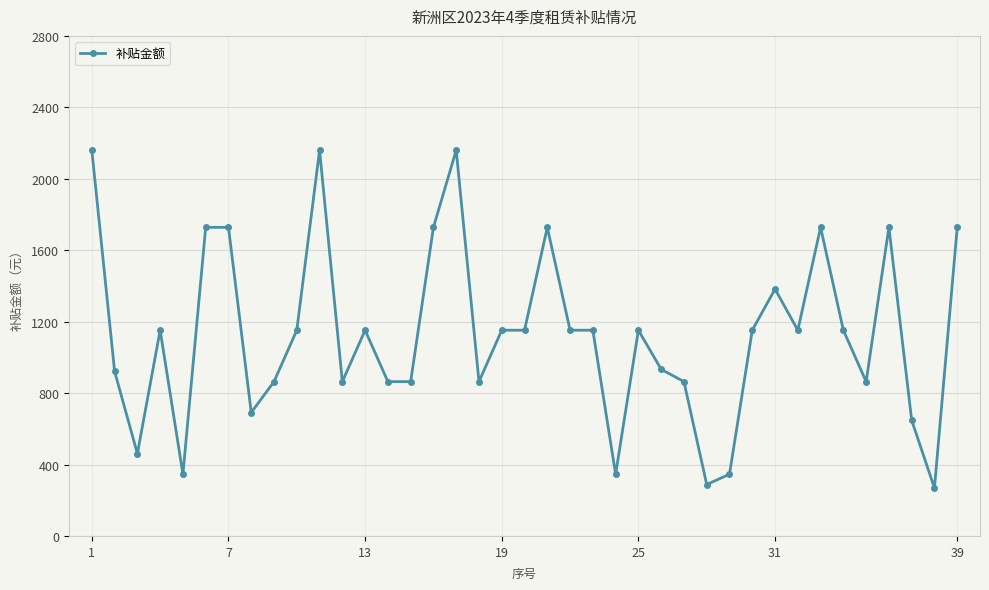

What is the sum of all values?

43926.3